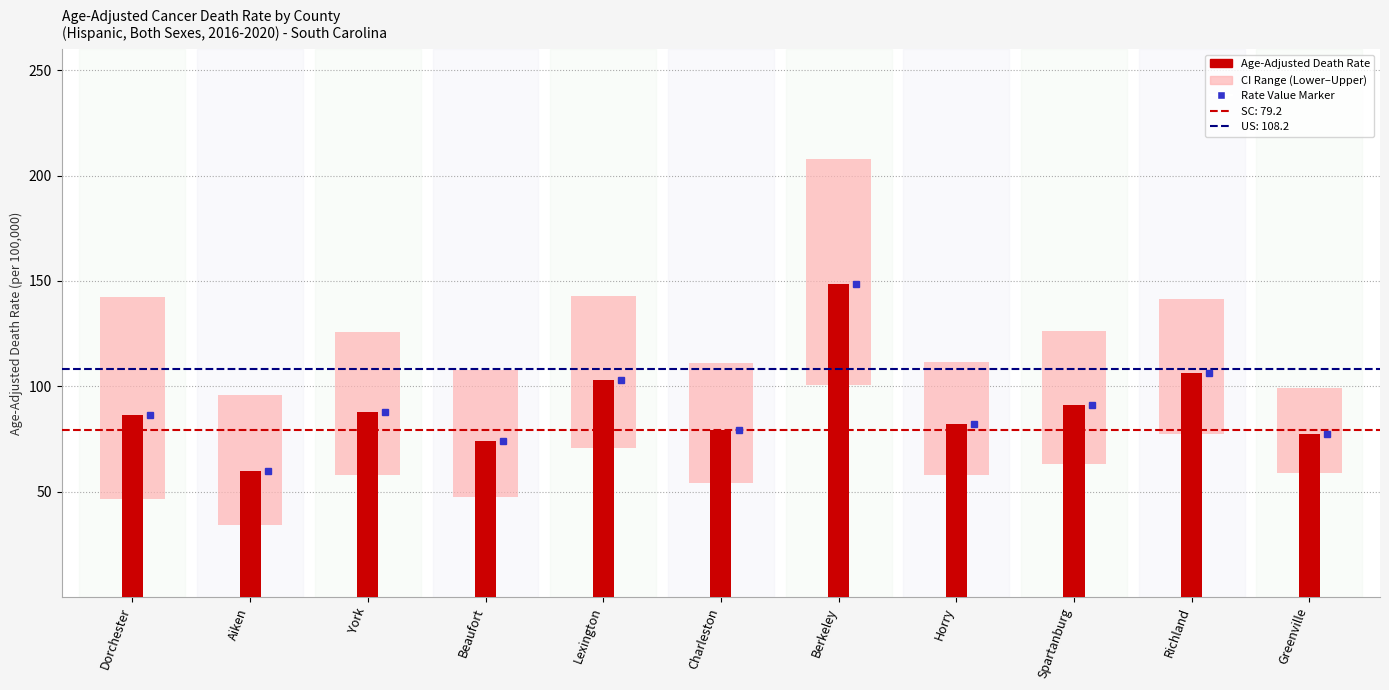

Is it true that the value at Lexington is 102.9?

True